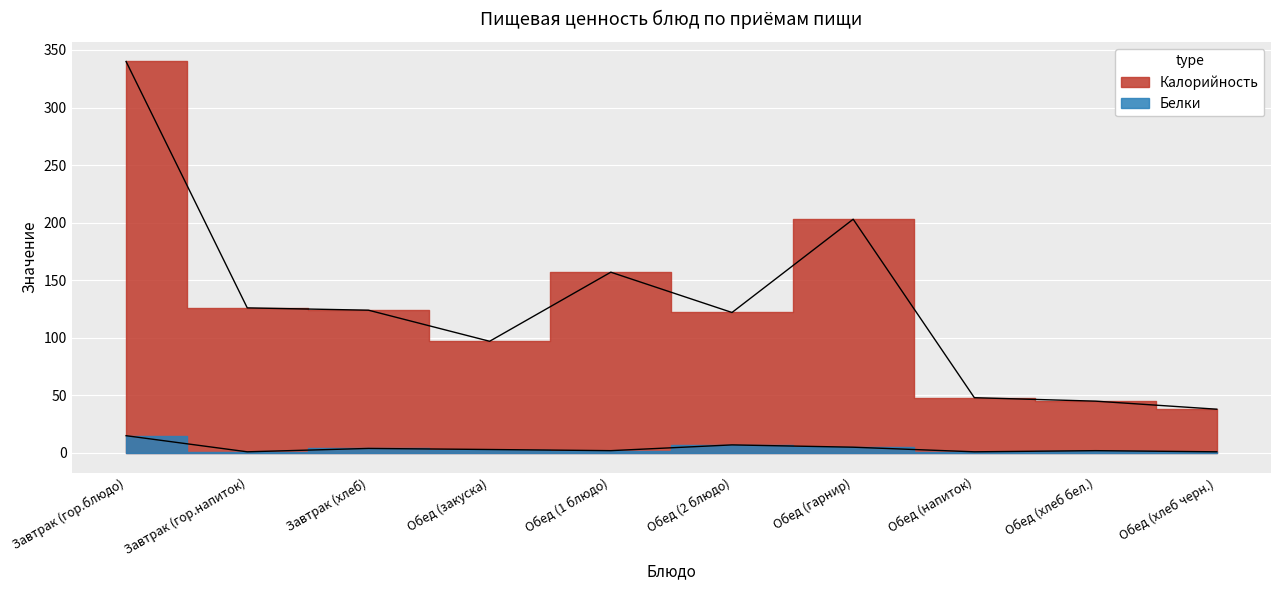

At which category does the chart reach its peak across all series?

Завтрак (гор.блюдо)